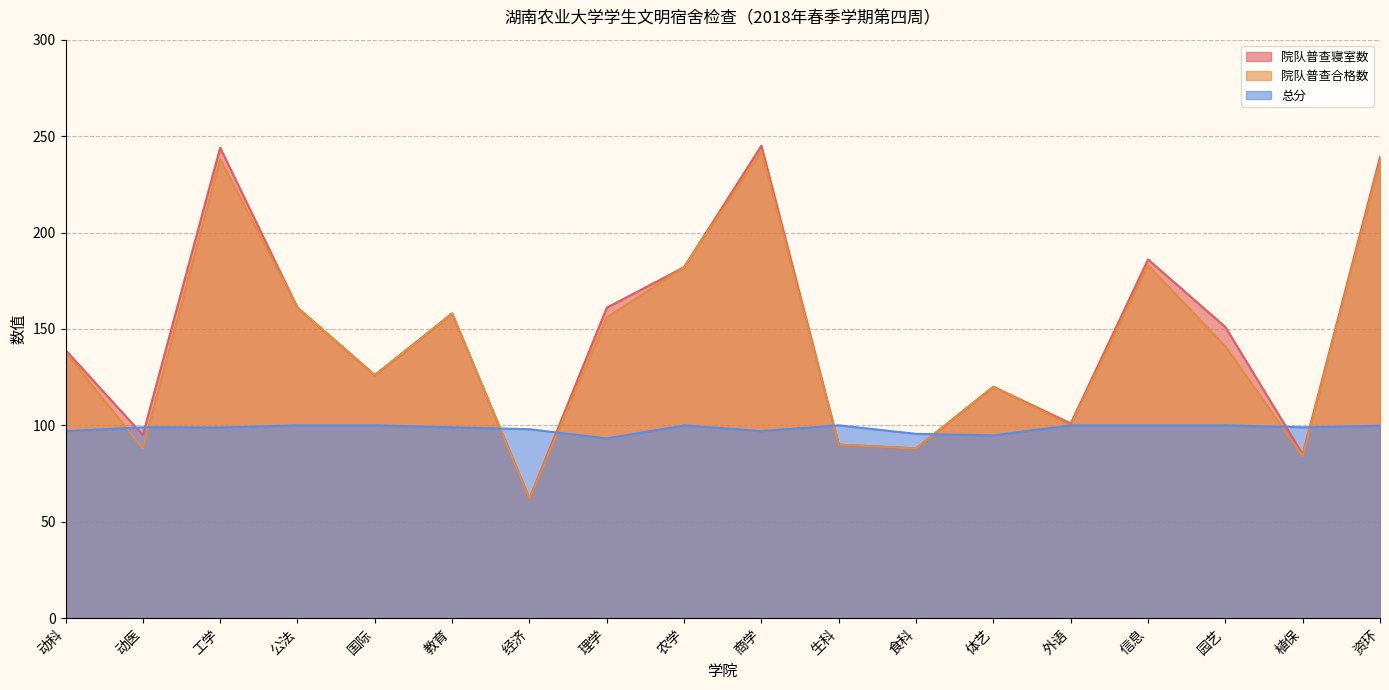

Which series changed the most between 教育 and 农学?

院队普查寝室数